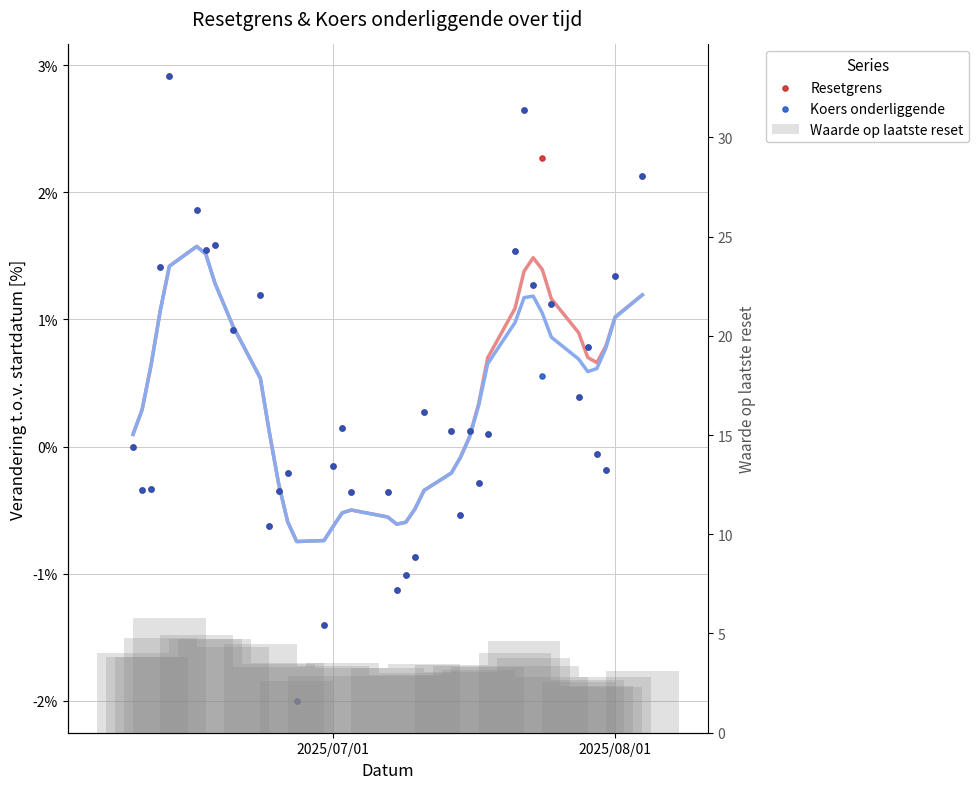

Is the value of Koers onderliggende at 38 greater than the value of Resetgrens at 21?

Yes